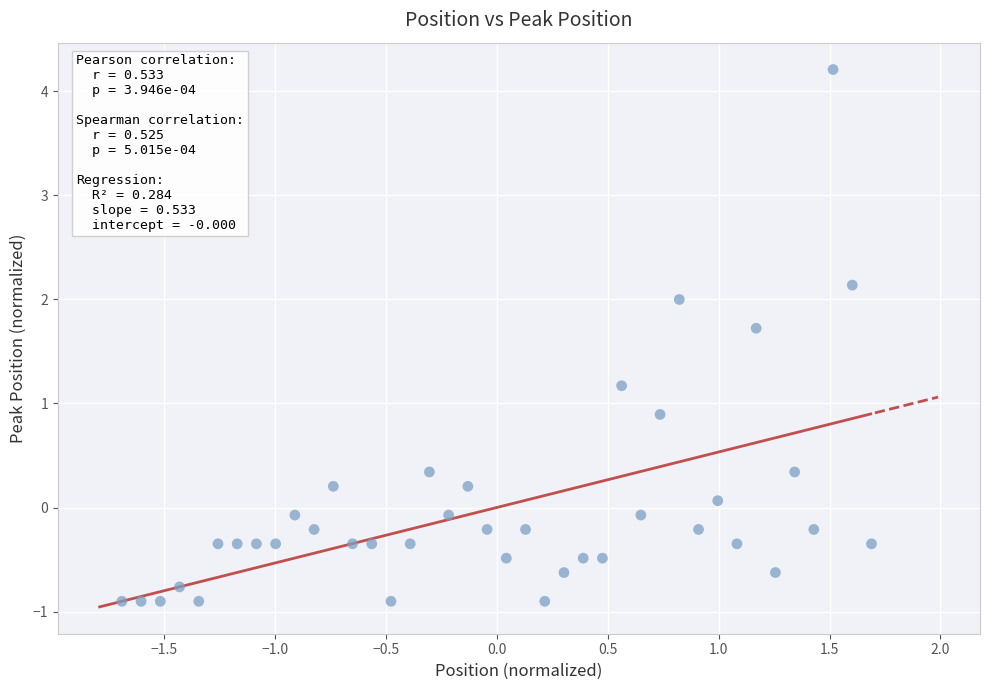

What is the range of Y values (max minus min)?

5.1